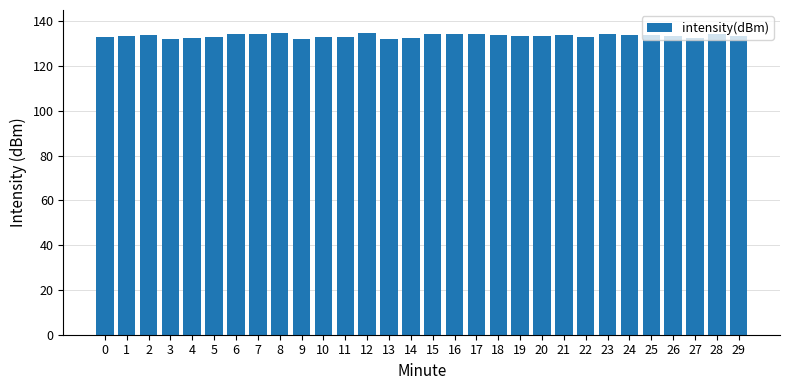

What value does the data have at 3?

132.0